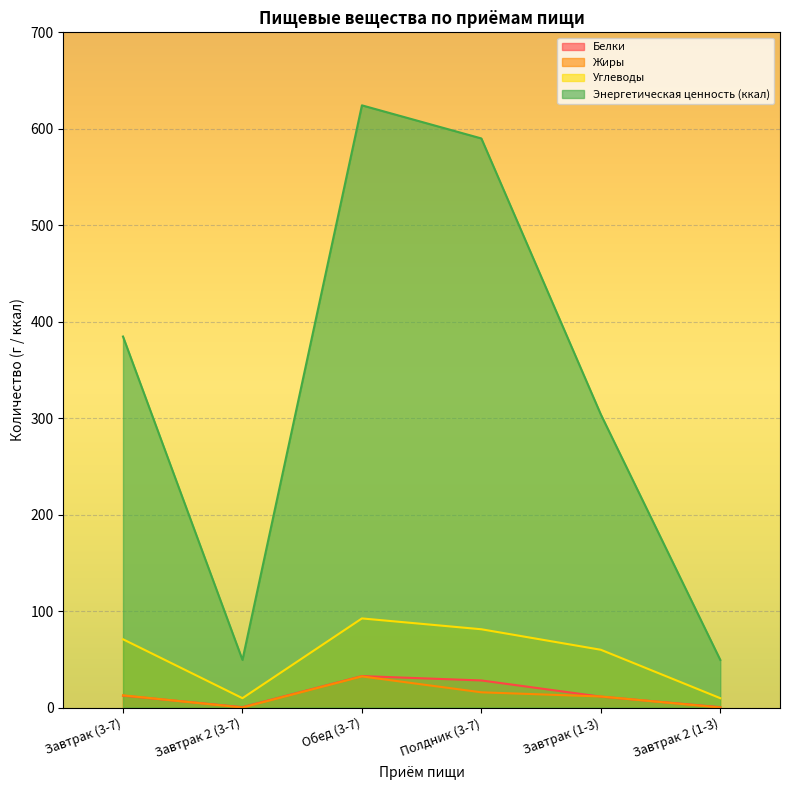

What is the difference between the highest and lowest values at Полдник (3-7)?

574.1